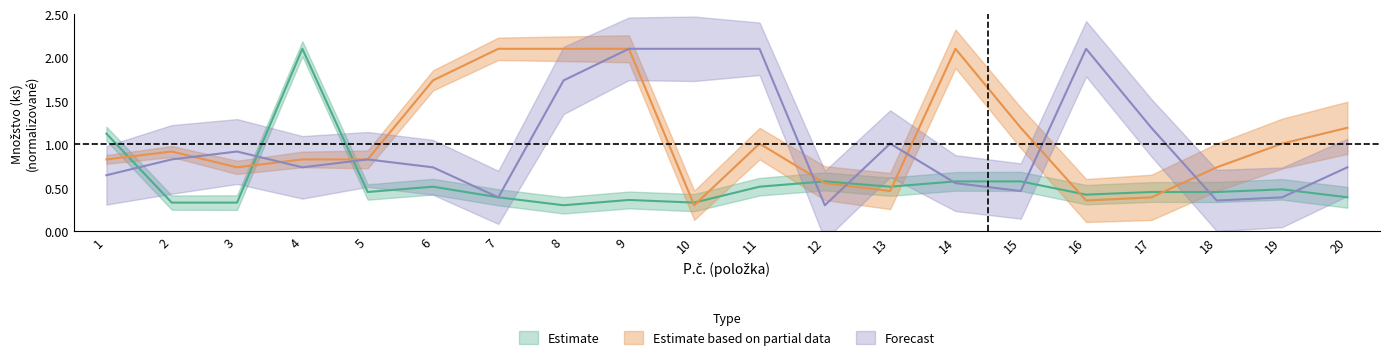

True or false: Estimate and Estimate based on partial data intersect in this chart.

True